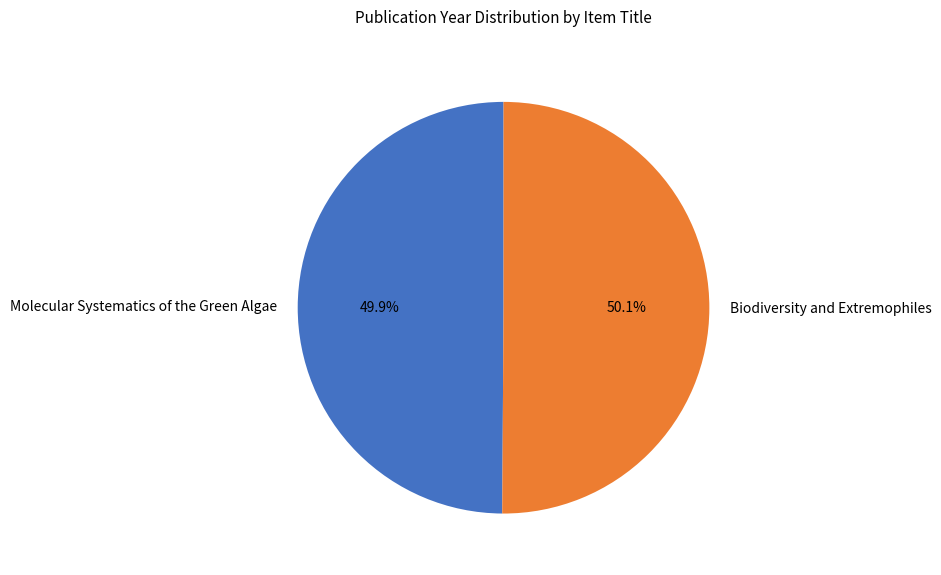

What percentage is NOT represented by Molecular Systematics of the Green Algae?

50.1%